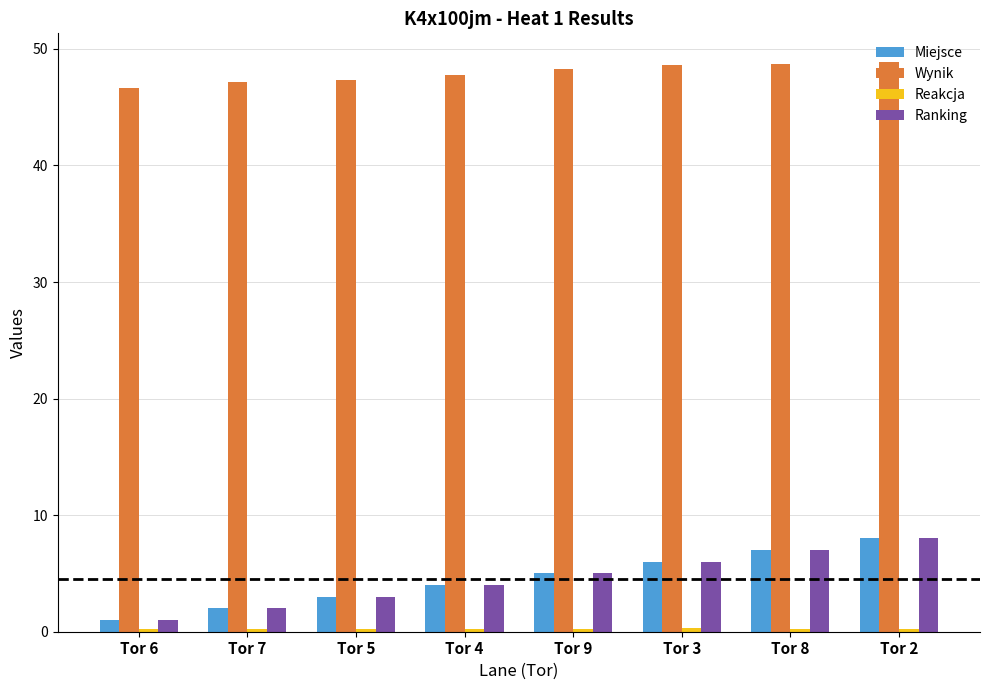

Where is Miejsce nearest to the value 4?

Tor 4